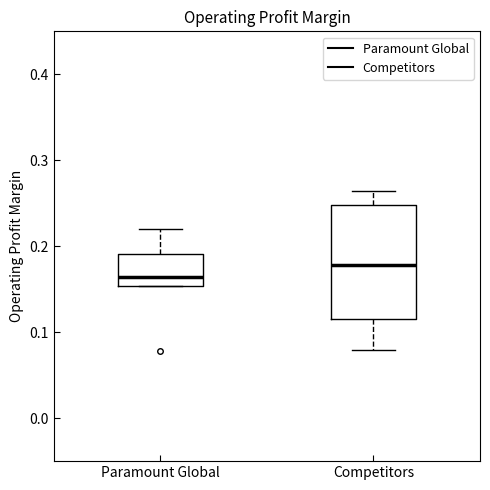

Which box has the highest median line?

Competitors